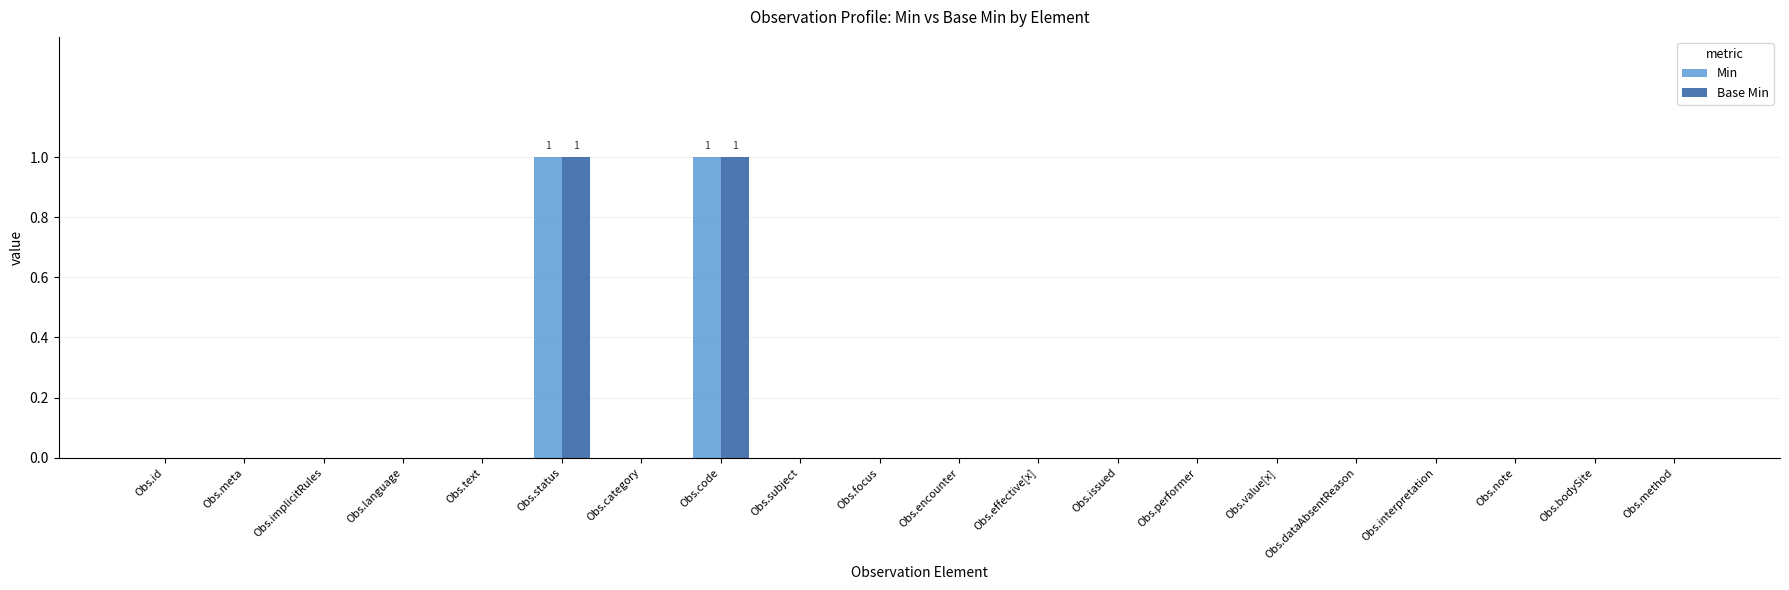

The value of Base Min at Obs.effective[x] is 0. True or false?

True